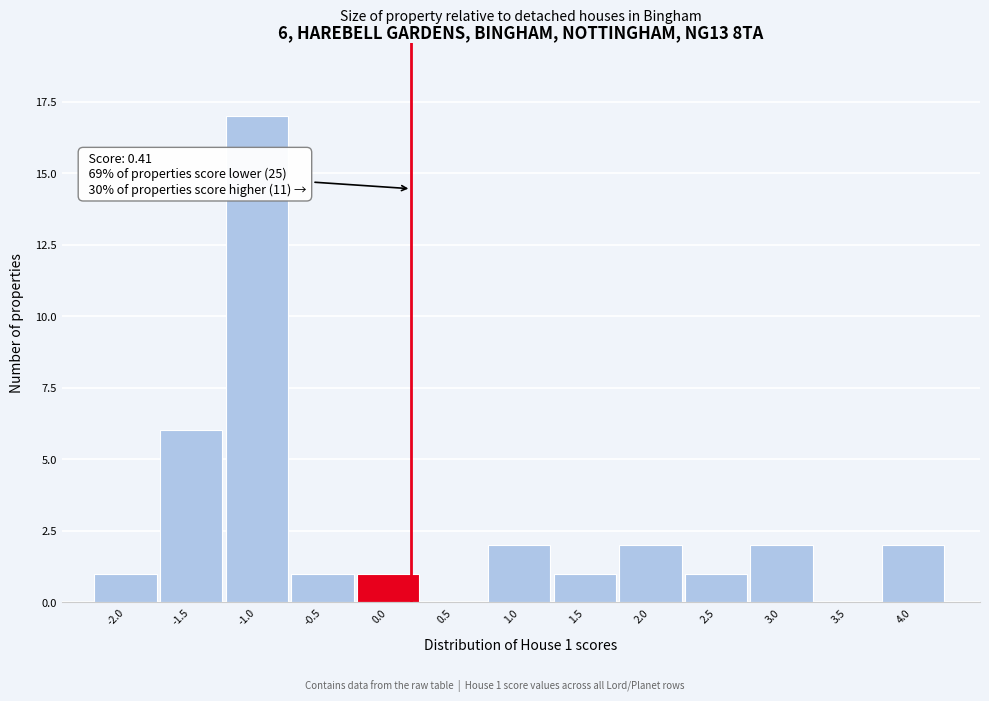

Reading left to right, list all the values displayed in this chart.

-2.0=1	-1.5=6	-1.0=17	-0.5=1	0.0=1	0.5=0	1.0=2	1.5=1	2.0=2	2.5=1	3.0=2	3.5=0	4.0=2